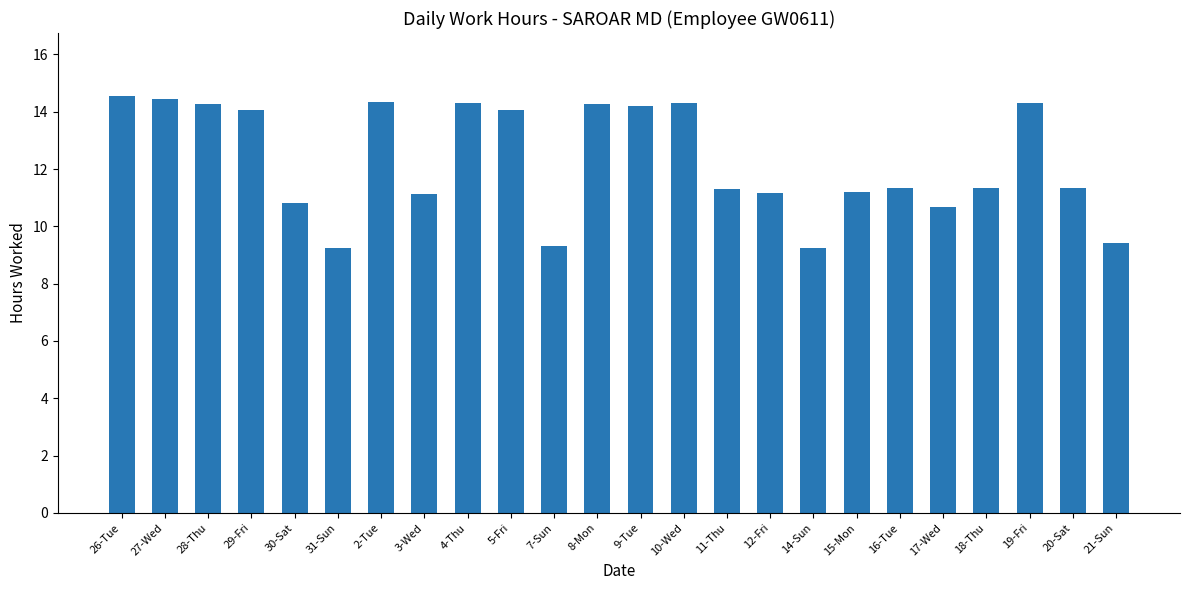

What is the smallest value displayed?

9.2